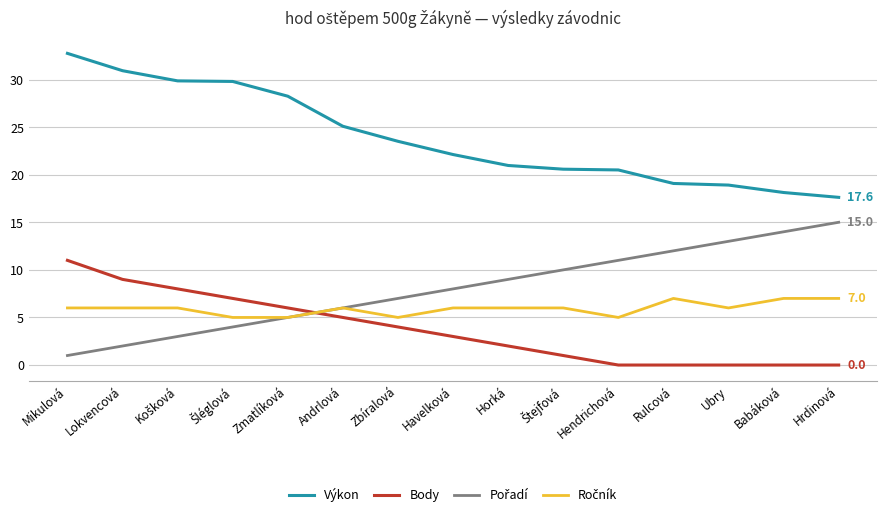

Read the Body value at Mikulová.

11.0